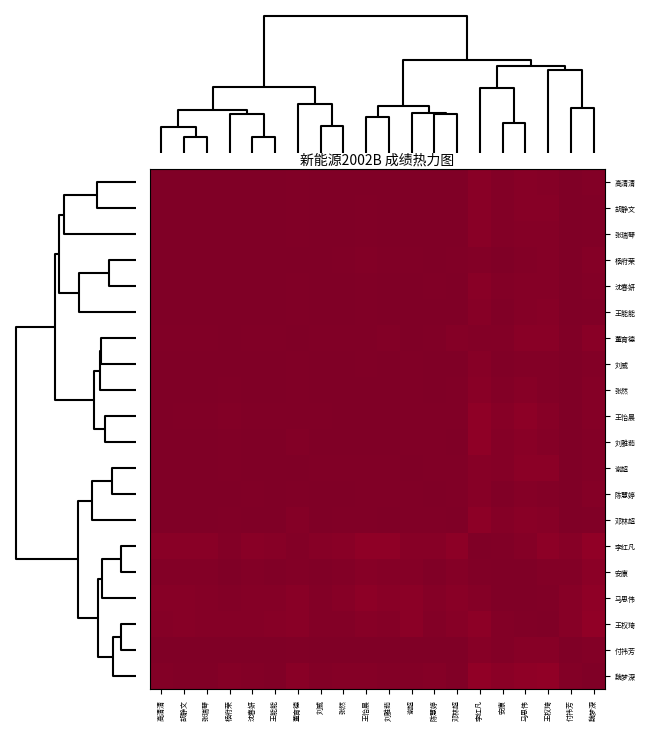

Reading left to right, transcribe all the data shown in this chart.

高清清: 高清清=1.0	胡静文=1.0	张瑞琴=1.0	杨府荣=1.0	沈春妍=1.0	王能能=1.0	董育德=1.0	刘威=1.0	张然=1.0	王怡晨=1.0	刘雅茹=1.0	谢超=1.0	陈慧婷=1.0	邓林超=1.0	李红凡=1.0	安康=1.0	马思伟=1.0	王权琦=1.0	付祎芳=1.0	魏梦深=1.0
胡静文: 高清清=1.0	胡静文=1.0	张瑞琴=1.0	杨府荣=1.0	沈春妍=1.0	王能能=1.0	董育德=1.0	刘威=1.0	张然=1.0	王怡晨=1.0	刘雅茹=1.0	谢超=1.0	陈慧婷=1.0	邓林超=1.0	李红凡=1.0	安康=1.0	马思伟=1.0	王权琦=1.0	付祎芳=1.0	魏梦深=1.0
张瑞琴: 高清清=1.0	胡静文=1.0	张瑞琴=1.0	杨府荣=1.0	沈春妍=1.0	王能能=1.0	董育德=1.0	刘威=1.0	张然=1.0	王怡晨=1.0	刘雅茹=1.0	谢超=1.0	陈慧婷=1.0	邓林超=1.0	李红凡=1.0	安康=1.0	马思伟=1.0	王权琦=1.0	付祎芳=1.0	魏梦深=1.0
杨府荣: 高清清=1.0	胡静文=1.0	张瑞琴=1.0	杨府荣=1.0	沈春妍=1.0	王能能=1.0	董育德=1.0	刘威=1.0	张然=1.0	王怡晨=1.0	刘雅茹=1.0	谢超=1.0	陈慧婷=1.0	邓林超=1.0	李红凡=1.0	安康=1.0	马思伟=1.0	王权琦=1.0	付祎芳=1.0	魏梦深=1.0
沈春妍: 高清清=1.0	胡静文=1.0	张瑞琴=1.0	杨府荣=1.0	沈春妍=1.0	王能能=1.0	董育德=1.0	刘威=1.0	张然=1.0	王怡晨=1.0	刘雅茹=1.0	谢超=1.0	陈慧婷=1.0	邓林超=1.0	李红凡=1.0	安康=1.0	马思伟=1.0	王权琦=1.0	付祎芳=1.0	魏梦深=1.0
王能能: 高清清=1.0	胡静文=1.0	张瑞琴=1.0	杨府荣=1.0	沈春妍=1.0	王能能=1.0	董育德=1.0	刘威=1.0	张然=1.0	王怡晨=1.0	刘雅茹=1.0	谢超=1.0	陈慧婷=1.0	邓林超=1.0	李红凡=1.0	安康=1.0	马思伟=1.0	王权琦=1.0	付祎芳=1.0	魏梦深=1.0
董育德: 高清清=1.0	胡静文=1.0	张瑞琴=1.0	杨府荣=1.0	沈春妍=1.0	王能能=1.0	董育德=1.0	刘威=1.0	张然=1.0	王怡晨=1.0	刘雅茹=1.0	谢超=1.0	陈慧婷=1.0	邓林超=1.0	李红凡=1.0	安康=1.0	马思伟=1.0	王权琦=1.0	付祎芳=1.0	魏梦深=1.0
刘威: 高清清=1.0	胡静文=1.0	张瑞琴=1.0	杨府荣=1.0	沈春妍=1.0	王能能=1.0	董育德=1.0	刘威=1.0	张然=1.0	王怡晨=1.0	刘雅茹=1.0	谢超=1.0	陈慧婷=1.0	邓林超=1.0	李红凡=1.0	安康=1.0	马思伟=1.0	王权琦=1.0	付祎芳=1.0	魏梦深=1.0
张然: 高清清=1.0	胡静文=1.0	张瑞琴=1.0	杨府荣=1.0	沈春妍=1.0	王能能=1.0	董育德=1.0	刘威=1.0	张然=1.0	王怡晨=1.0	刘雅茹=1.0	谢超=1.0	陈慧婷=1.0	邓林超=1.0	李红凡=1.0	安康=1.0	马思伟=1.0	王权琦=1.0	付祎芳=1.0	魏梦深=1.0
王怡晨: 高清清=1.0	胡静文=1.0	张瑞琴=1.0	杨府荣=1.0	沈春妍=1.0	王能能=1.0	董育德=1.0	刘威=1.0	张然=1.0	王怡晨=1.0	刘雅茹=1.0	谢超=1.0	陈慧婷=1.0	邓林超=1.0	李红凡=1.0	安康=1.0	马思伟=1.0	王权琦=1.0	付祎芳=1.0	魏梦深=1.0
刘雅茹: 高清清=1.0	胡静文=1.0	张瑞琴=1.0	杨府荣=1.0	沈春妍=1.0	王能能=1.0	董育德=1.0	刘威=1.0	张然=1.0	王怡晨=1.0	刘雅茹=1.0	谢超=1.0	陈慧婷=1.0	邓林超=1.0	李红凡=1.0	安康=1.0	马思伟=1.0	王权琦=1.0	付祎芳=1.0	魏梦深=1.0
谢超: 高清清=1.0	胡静文=1.0	张瑞琴=1.0	杨府荣=1.0	沈春妍=1.0	王能能=1.0	董育德=1.0	刘威=1.0	张然=1.0	王怡晨=1.0	刘雅茹=1.0	谢超=1.0	陈慧婷=1.0	邓林超=1.0	李红凡=1.0	安康=1.0	马思伟=1.0	王权琦=1.0	付祎芳=1.0	魏梦深=1.0
陈慧婷: 高清清=1.0	胡静文=1.0	张瑞琴=1.0	杨府荣=1.0	沈春妍=1.0	王能能=1.0	董育德=1.0	刘威=1.0	张然=1.0	王怡晨=1.0	刘雅茹=1.0	谢超=1.0	陈慧婷=1.0	邓林超=1.0	李红凡=1.0	安康=1.0	马思伟=1.0	王权琦=1.0	付祎芳=1.0	魏梦深=1.0
邓林超: 高清清=1.0	胡静文=1.0	张瑞琴=1.0	杨府荣=1.0	沈春妍=1.0	王能能=1.0	董育德=1.0	刘威=1.0	张然=1.0	王怡晨=1.0	刘雅茹=1.0	谢超=1.0	陈慧婷=1.0	邓林超=1.0	李红凡=1.0	安康=1.0	马思伟=1.0	王权琦=1.0	付祎芳=1.0	魏梦深=1.0
李红凡: 高清清=1.0	胡静文=1.0	张瑞琴=1.0	杨府荣=1.0	沈春妍=1.0	王能能=1.0	董育德=1.0	刘威=1.0	张然=1.0	王怡晨=1.0	刘雅茹=1.0	谢超=1.0	陈慧婷=1.0	邓林超=1.0	李红凡=1.0	安康=1.0	马思伟=1.0	王权琦=1.0	付祎芳=1.0	魏梦深=1.0
安康: 高清清=1.0	胡静文=1.0	张瑞琴=1.0	杨府荣=1.0	沈春妍=1.0	王能能=1.0	董育德=1.0	刘威=1.0	张然=1.0	王怡晨=1.0	刘雅茹=1.0	谢超=1.0	陈慧婷=1.0	邓林超=1.0	李红凡=1.0	安康=1.0	马思伟=1.0	王权琦=1.0	付祎芳=1.0	魏梦深=1.0
马思伟: 高清清=1.0	胡静文=1.0	张瑞琴=1.0	杨府荣=1.0	沈春妍=1.0	王能能=1.0	董育德=1.0	刘威=1.0	张然=1.0	王怡晨=1.0	刘雅茹=1.0	谢超=1.0	陈慧婷=1.0	邓林超=1.0	李红凡=1.0	安康=1.0	马思伟=1.0	王权琦=1.0	付祎芳=1.0	魏梦深=1.0
王权琦: 高清清=1.0	胡静文=1.0	张瑞琴=1.0	杨府荣=1.0	沈春妍=1.0	王能能=1.0	董育德=1.0	刘威=1.0	张然=1.0	王怡晨=1.0	刘雅茹=1.0	谢超=1.0	陈慧婷=1.0	邓林超=1.0	李红凡=1.0	安康=1.0	马思伟=1.0	王权琦=1.0	付祎芳=1.0	魏梦深=1.0
付祎芳: 高清清=1.0	胡静文=1.0	张瑞琴=1.0	杨府荣=1.0	沈春妍=1.0	王能能=1.0	董育德=1.0	刘威=1.0	张然=1.0	王怡晨=1.0	刘雅茹=1.0	谢超=1.0	陈慧婷=1.0	邓林超=1.0	李红凡=1.0	安康=1.0	马思伟=1.0	王权琦=1.0	付祎芳=1.0	魏梦深=1.0
魏梦深: 高清清=1.0	胡静文=1.0	张瑞琴=1.0	杨府荣=1.0	沈春妍=1.0	王能能=1.0	董育德=1.0	刘威=1.0	张然=1.0	王怡晨=1.0	刘雅茹=1.0	谢超=1.0	陈慧婷=1.0	邓林超=1.0	李红凡=1.0	安康=1.0	马思伟=1.0	王权琦=1.0	付祎芳=1.0	魏梦深=1.0